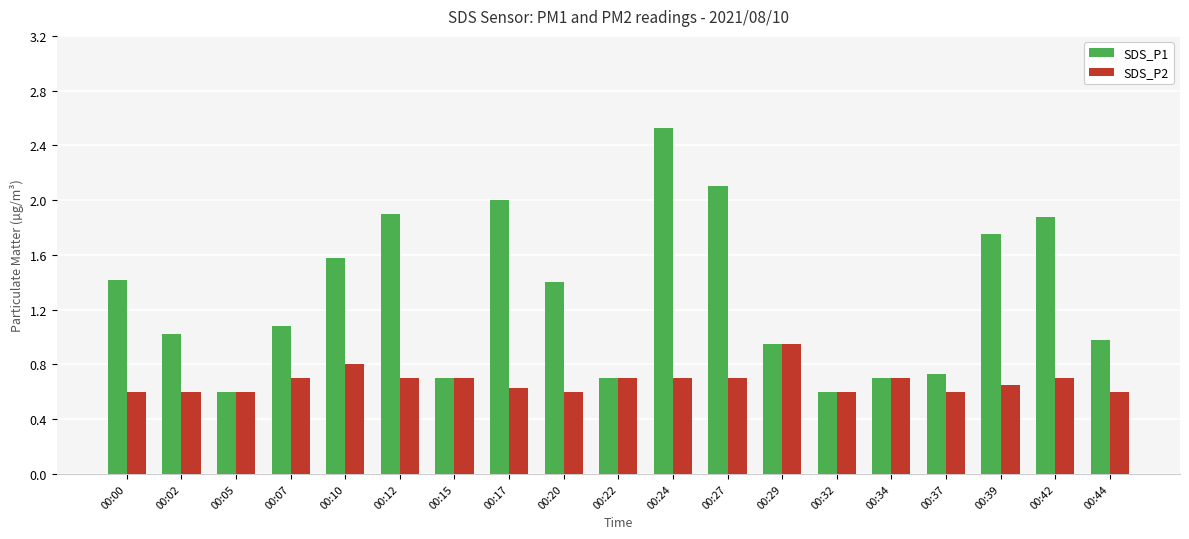

The value of SDS_P1 at 00:12 is 1.1. True or false?

False